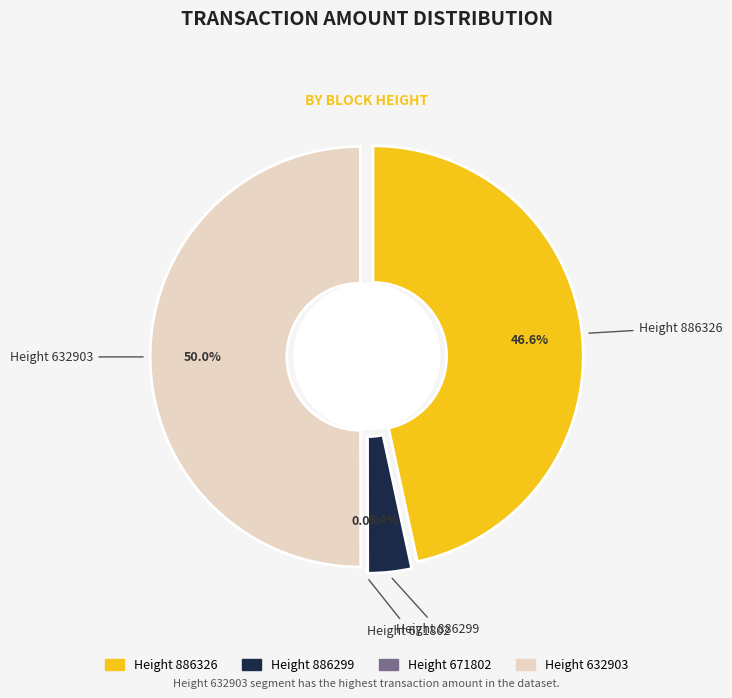

True or false: 632903 accounts for 50% of the total.

True